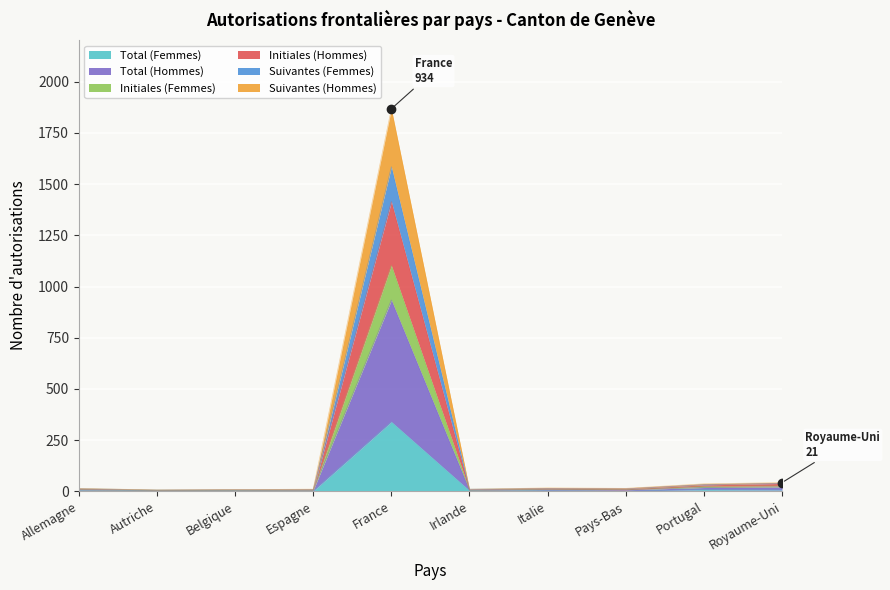

Which has a higher value, Irlande or Italie?

Irlande